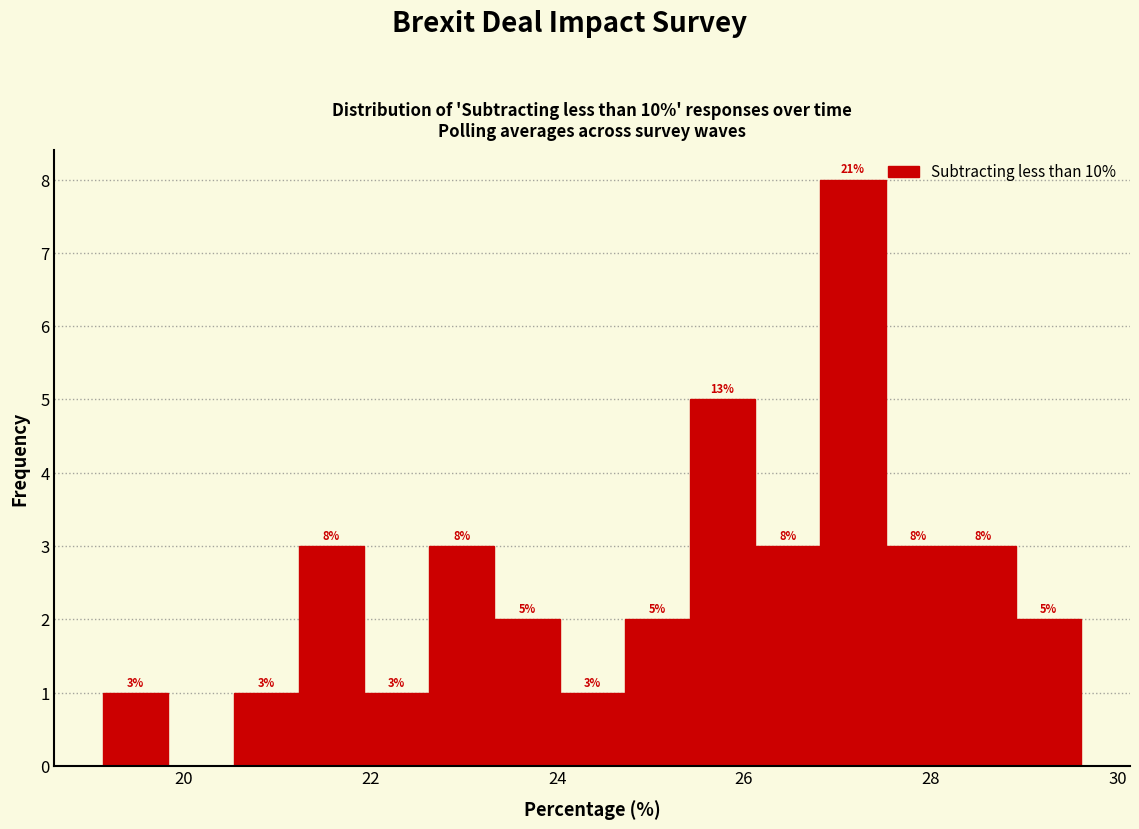

Read against the x-axis, roughly where is the centre of the tallest bar?

27.2